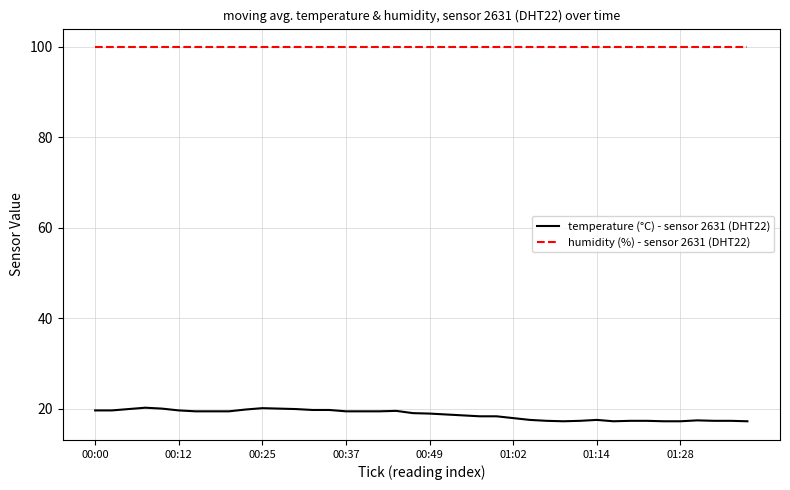

True or false: temperature (°C) - sensor 2631 (DHT22) and humidity (%) - sensor 2631 (DHT22) cross at least once.

False